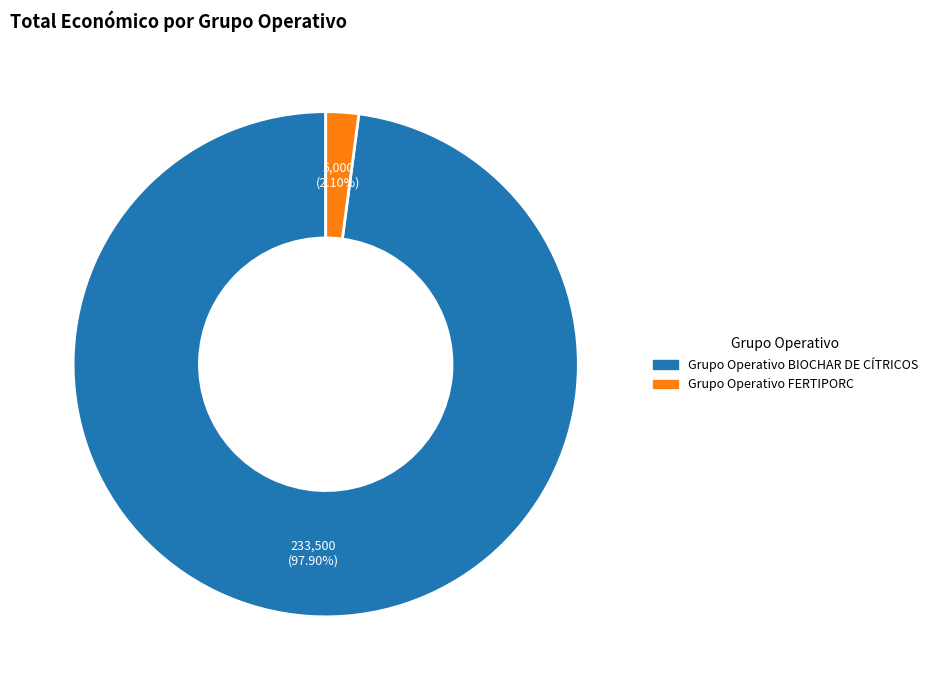

What is the total percentage of Grupo Operativo FERTIPORC and Grupo Operativo BIOCHAR DE CÍTRICOS?

100.0%